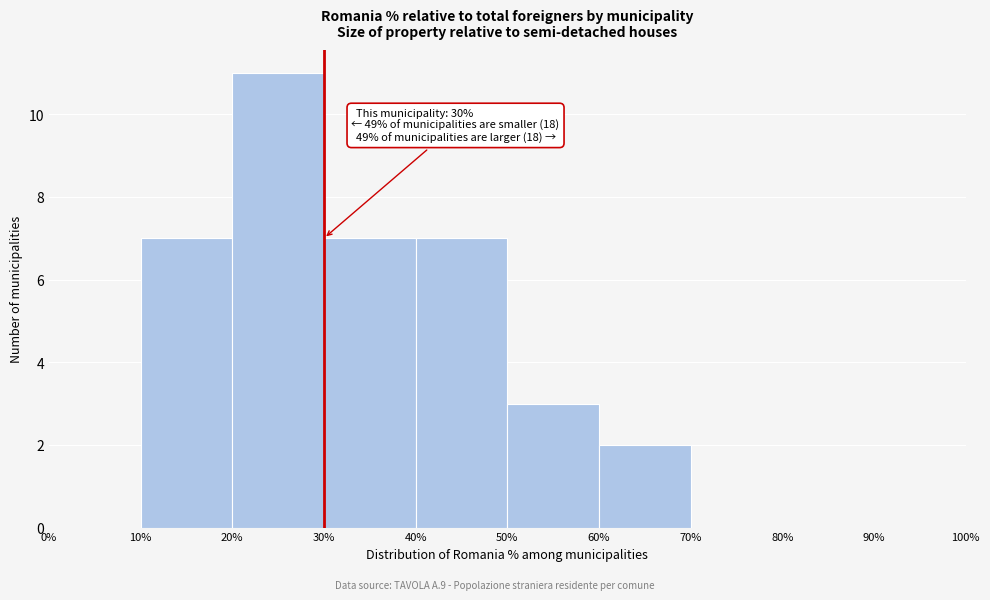

Which range on the x-axis has the tallest bar?

20% to 30%